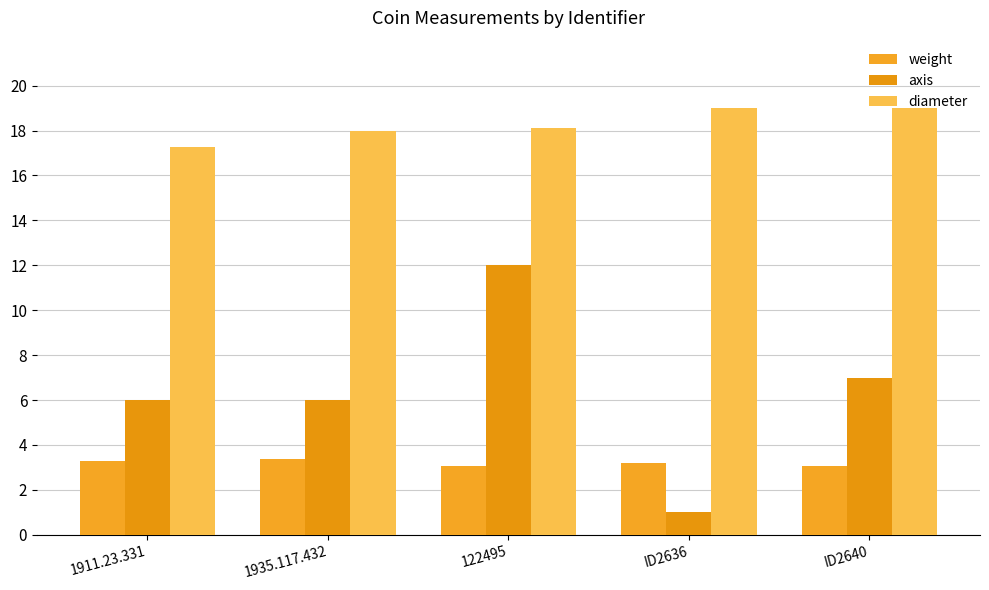

What is the total value across all series at 1911.23.331?

26.5